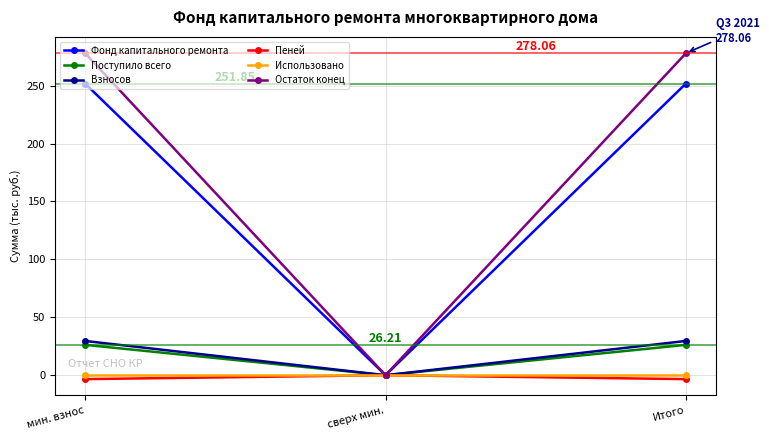

At which label does Остаток конец reach its minimum?

сверх мин.